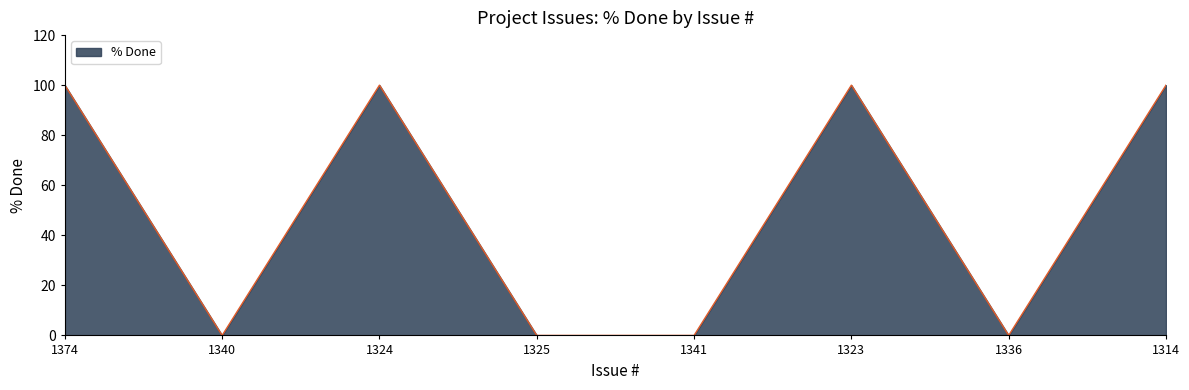

Where is the first local maximum?

1324